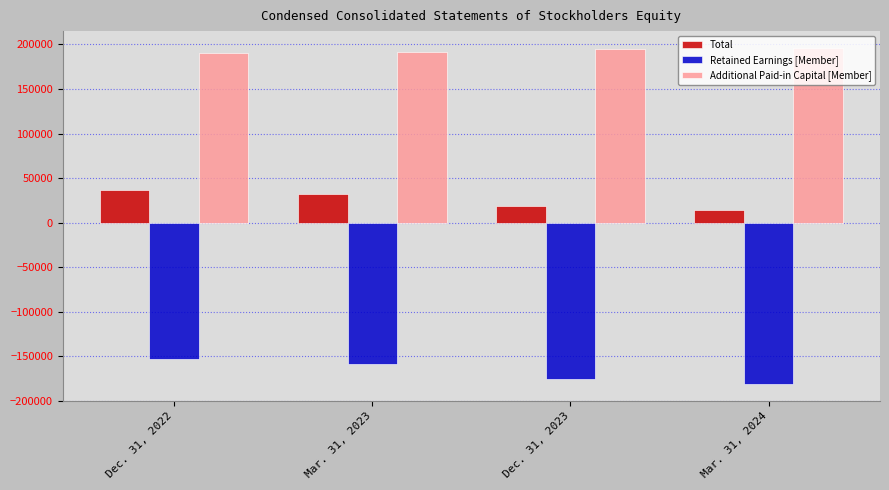

The Total series shows 19246 at Dec. 31, 2023. True or false?

True